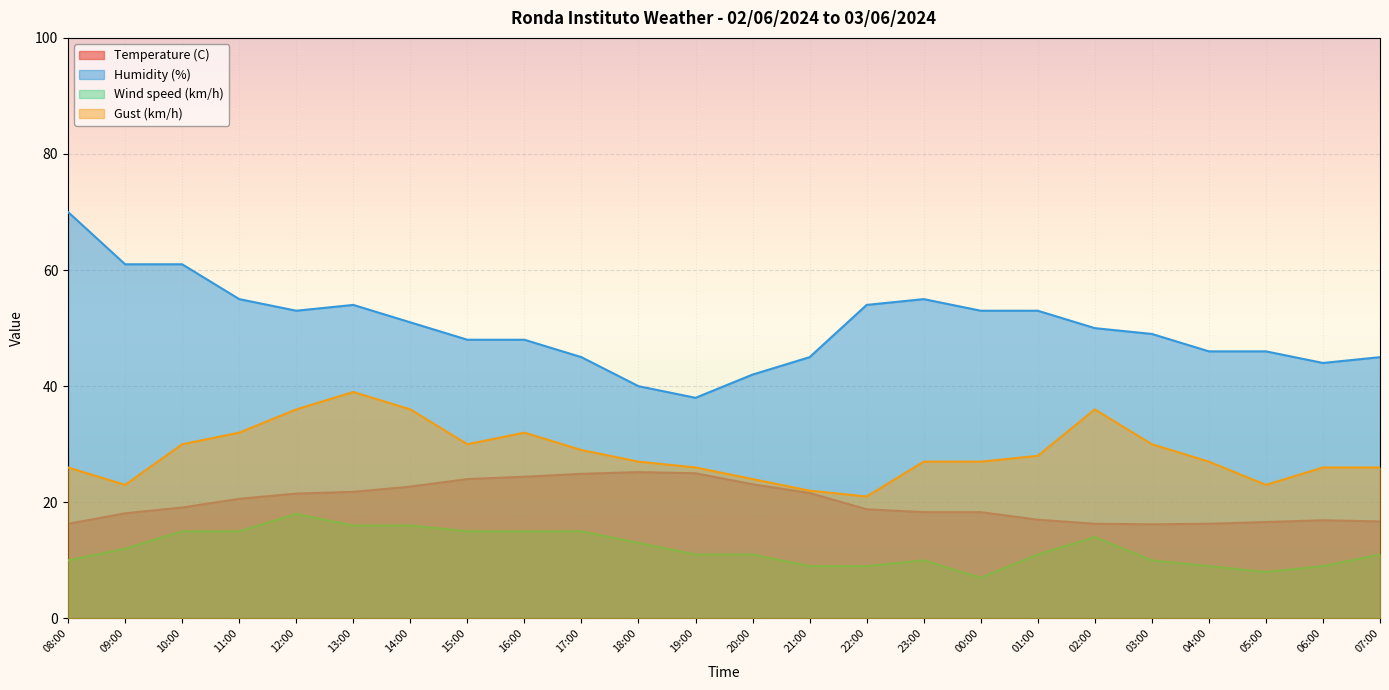

Is it true that Gust (km/h) equals 41.8 at 01:00?

False